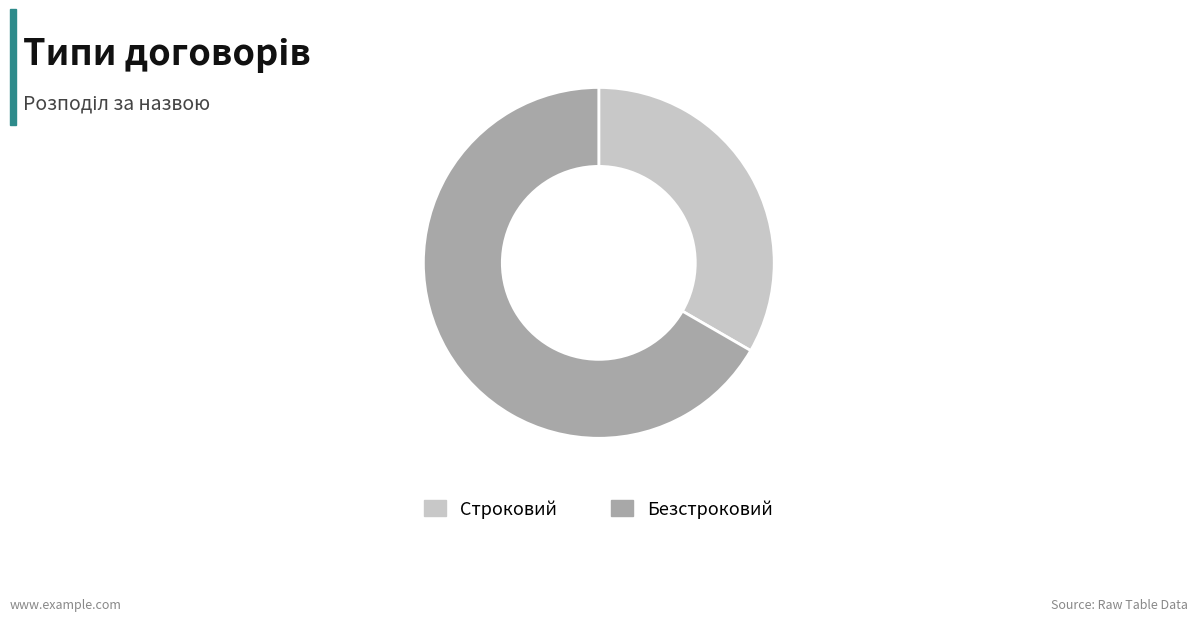

Rank the categories by value from lowest to highest.

Строковий, Безстроковий